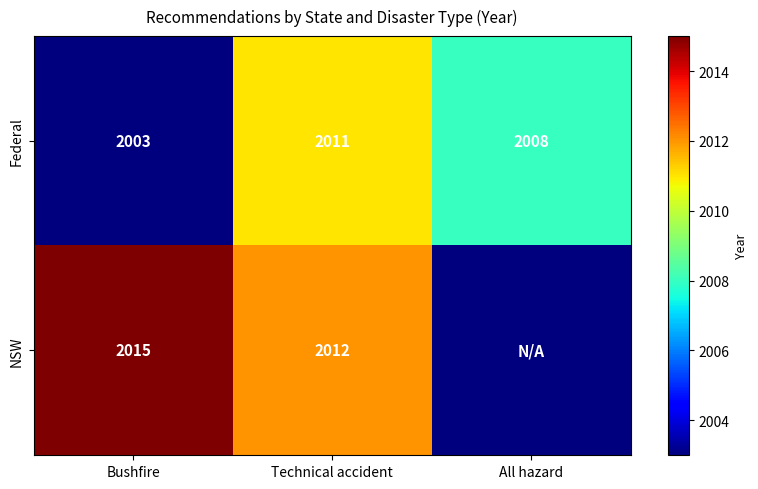

At Bushfire, list the series in order from smallest to largest.

Federal, NSW